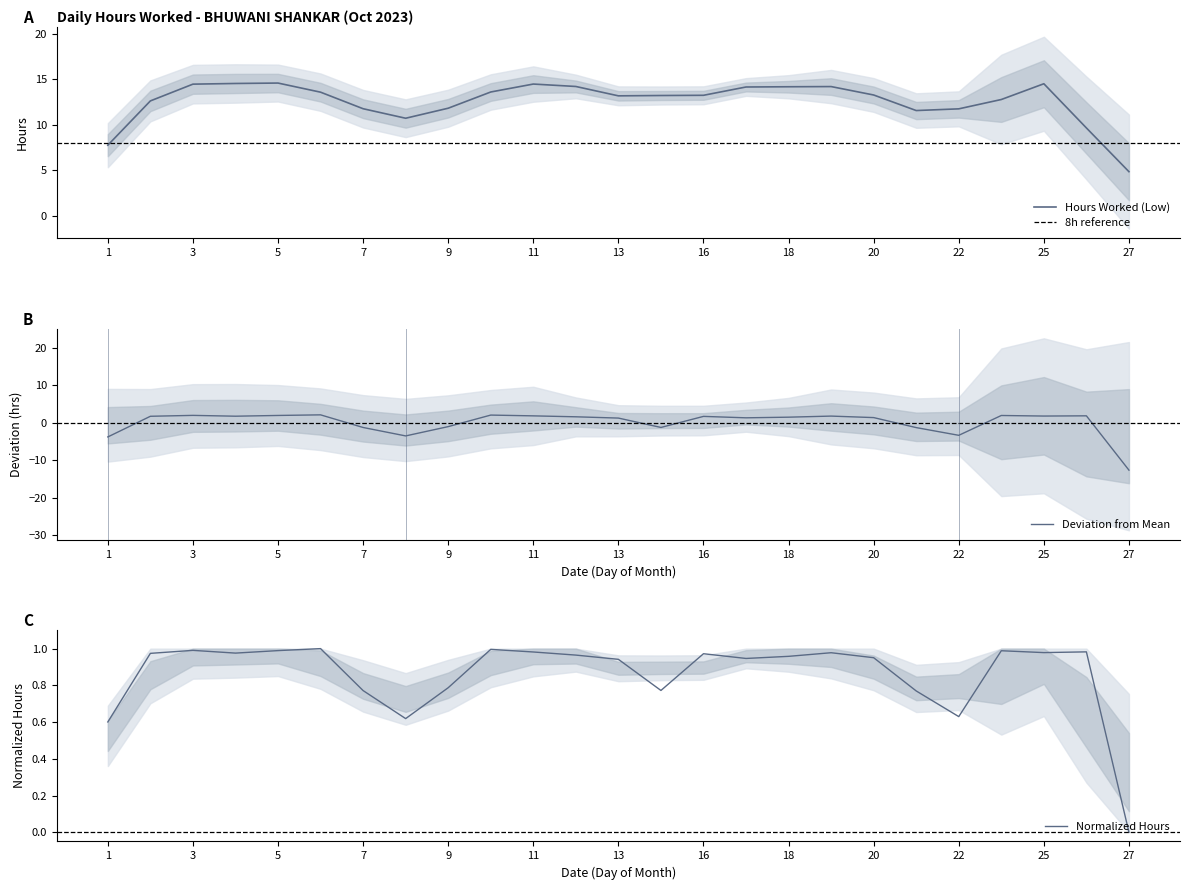

What is the minimum value shown in the chart?

-12.7